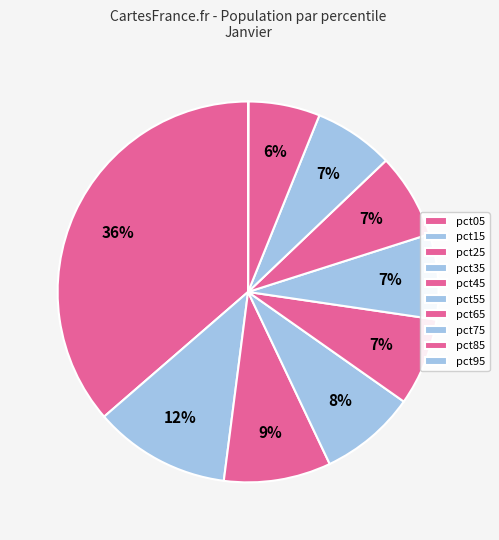

What percentage do pct85 and pct75 together represent?

12.9%